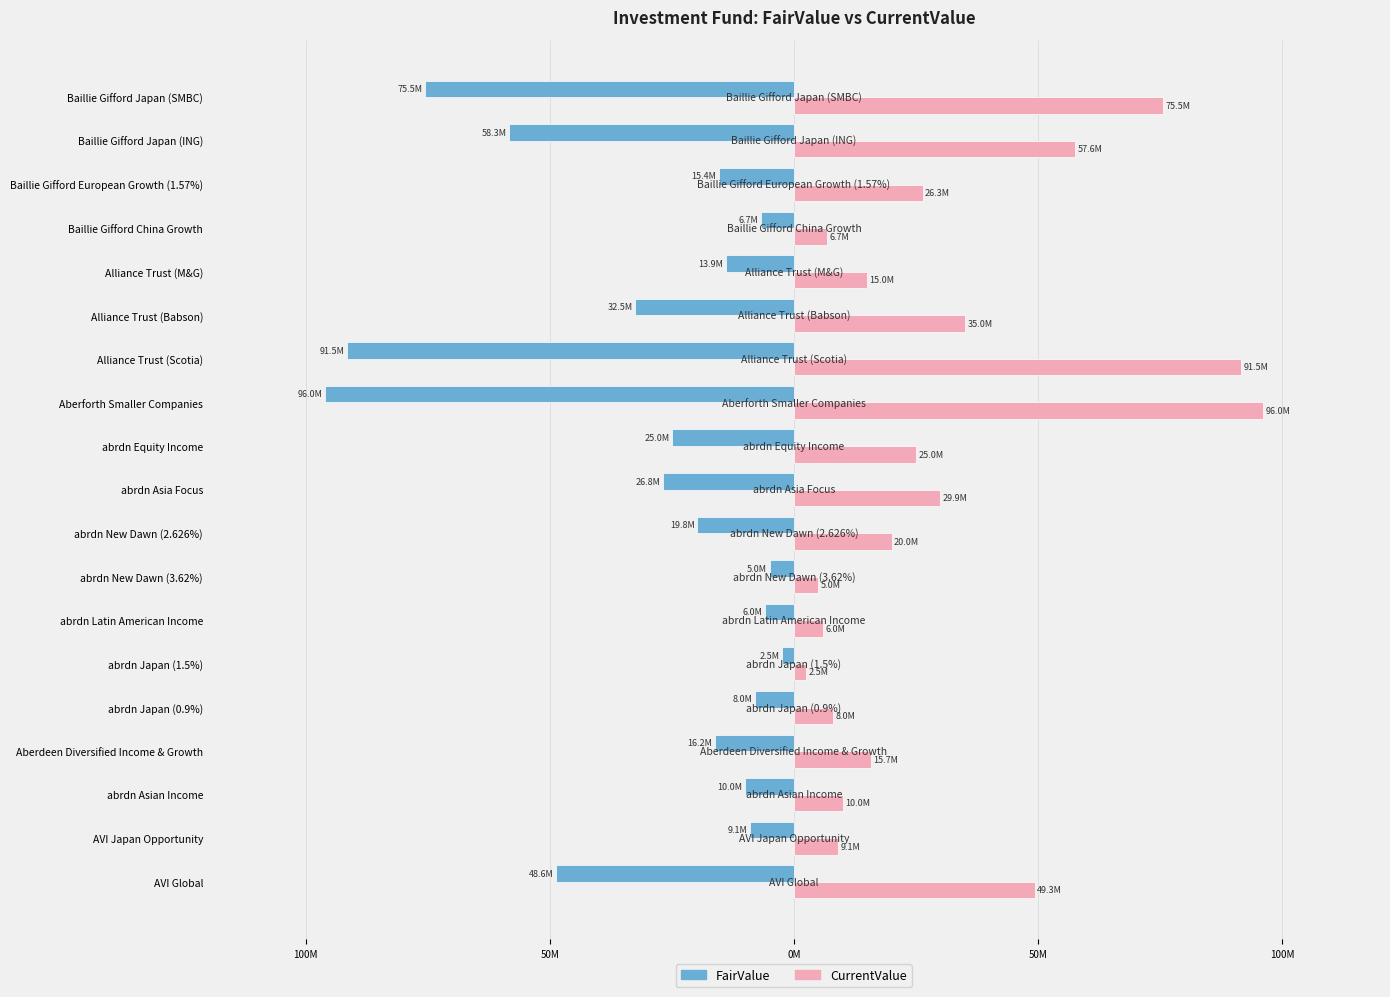

Reading left to right, list all the values displayed in this chart.

FairValue: -48.6	-9.1	-10.0	-16.2	-8.0	-2.5	-6.0	-5.0	-19.8	-26.8	-25.0	-96.0	-91.5	-32.5	-13.9	-6.7	-15.4	-58.3	-75.5
CurrentValue: 49.3	9.1	10.0	15.7	8.0	2.5	6.0	5.0	20.0	29.9	25.0	96.0	91.5	35.0	15.0	6.7	26.3	57.6	75.5